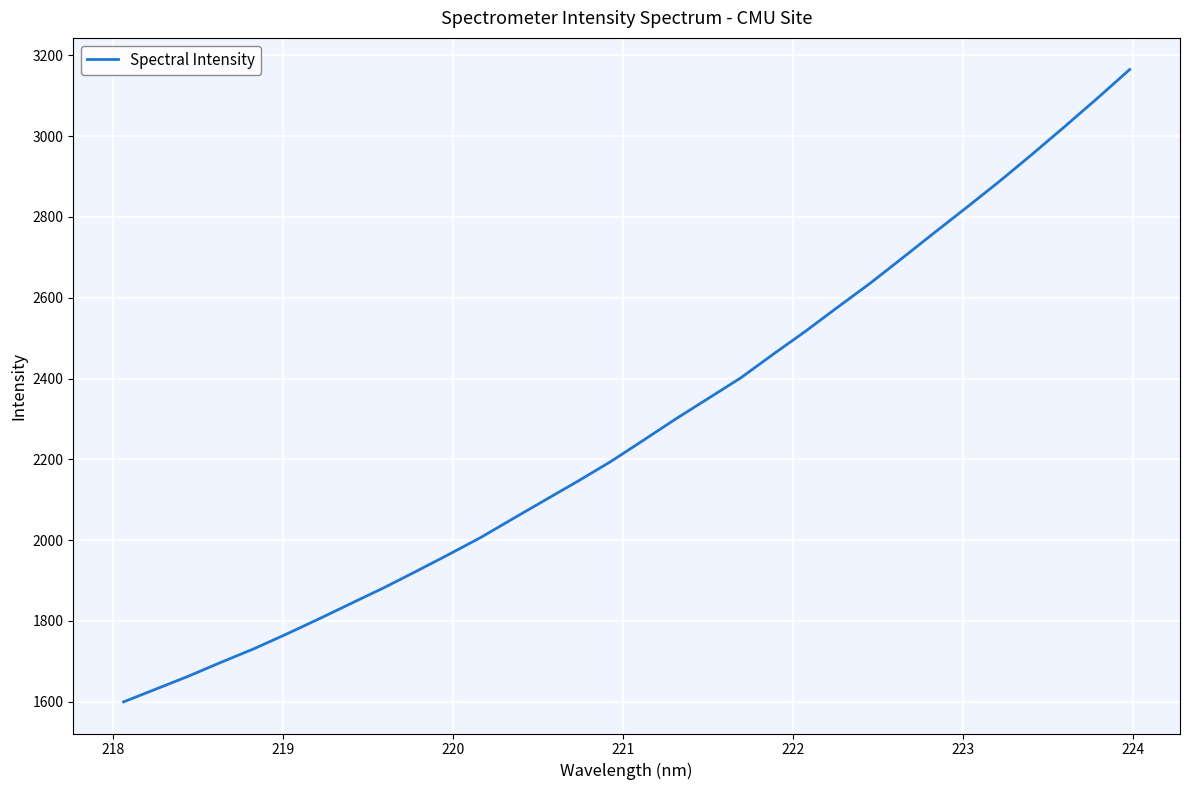

How many values are below 2246?

16